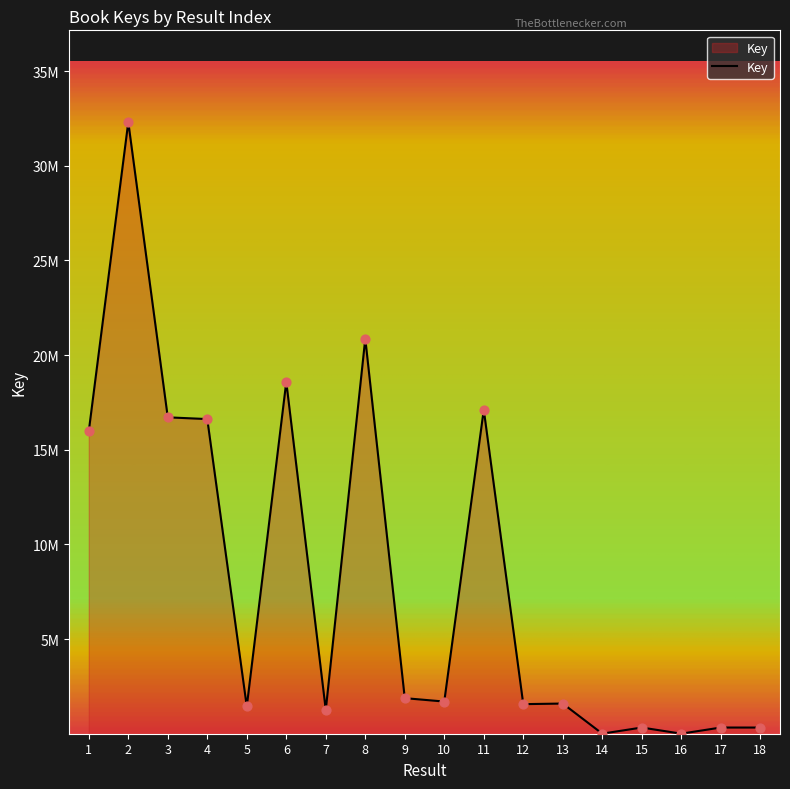

What is the change in value from 3 to 18?

-16385095